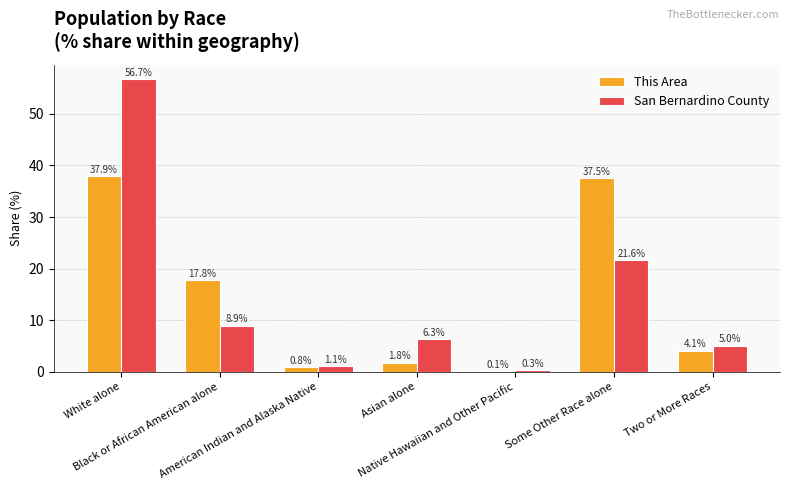

What is the sum of all This Area values?

100.0